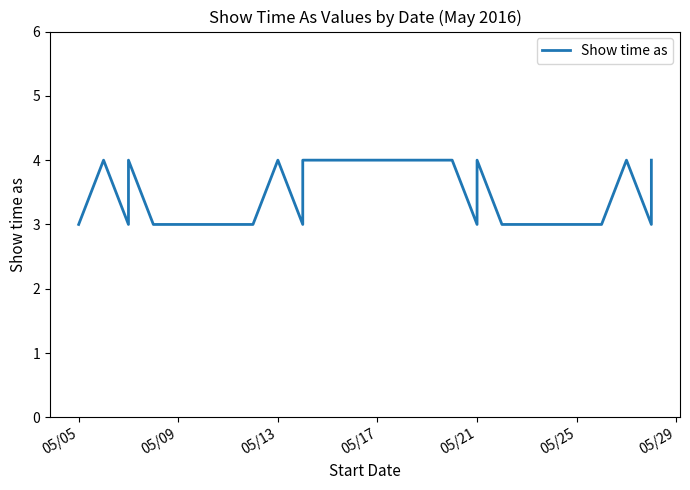

What is the label of the 18th point from the right?

05/13